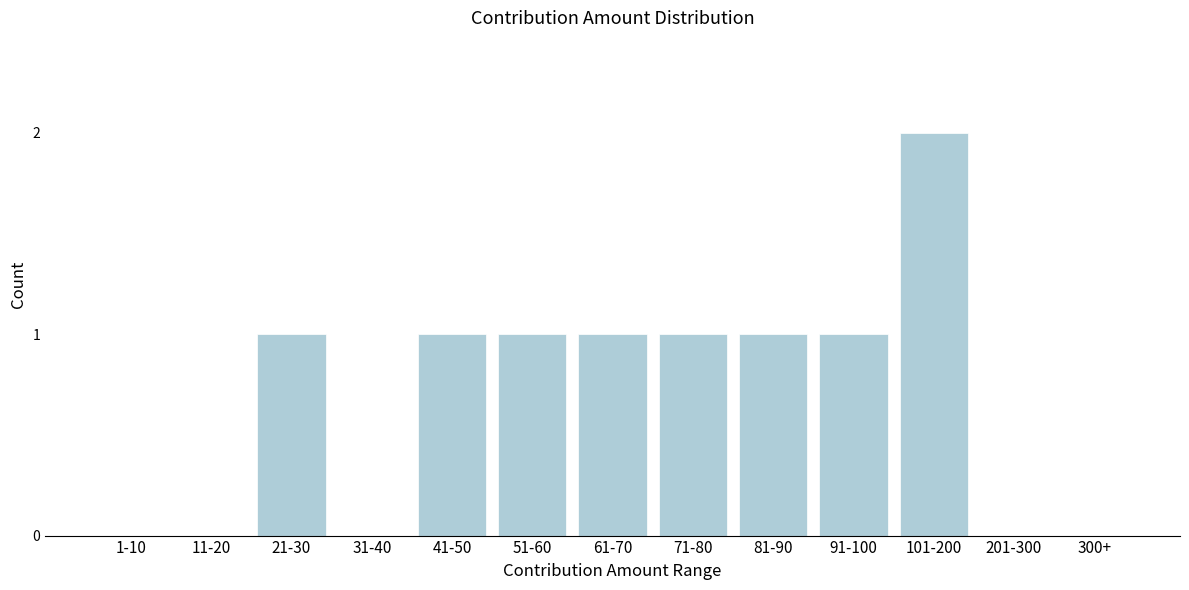

Reading left to right, list all the values displayed in this chart.

1-10=0	11-20=0	21-30=1	31-40=0	41-50=1	51-60=1	61-70=1	71-80=1	81-90=1	91-100=1	101-200=2	201-300=0	300+=0